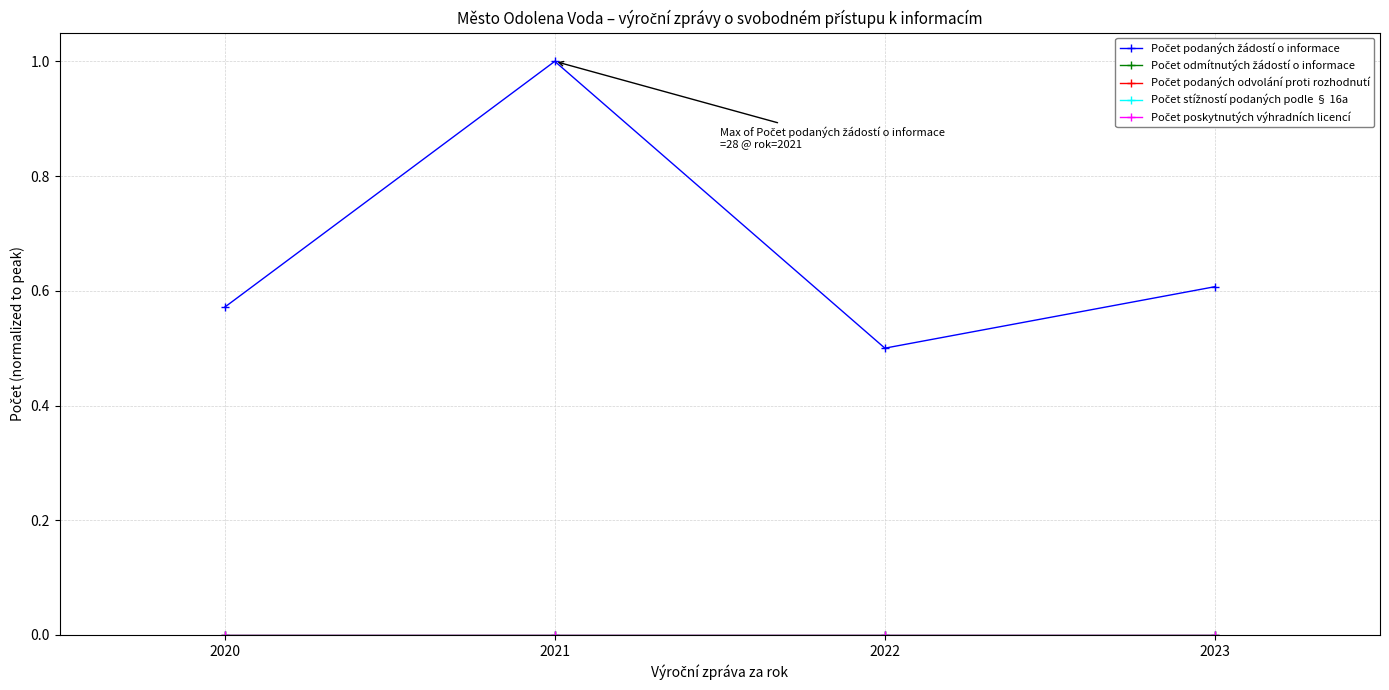

Which series has the largest total across all categories?

Počet podaných žádostí o informace